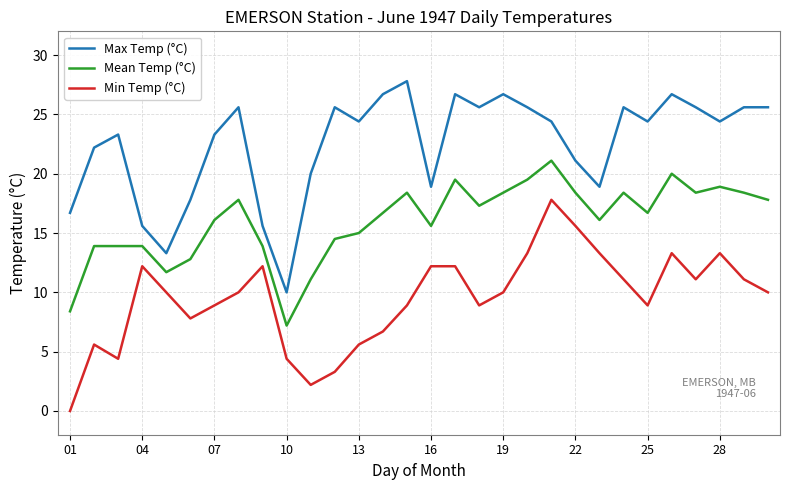

Does the chart have visible grid lines?

Yes